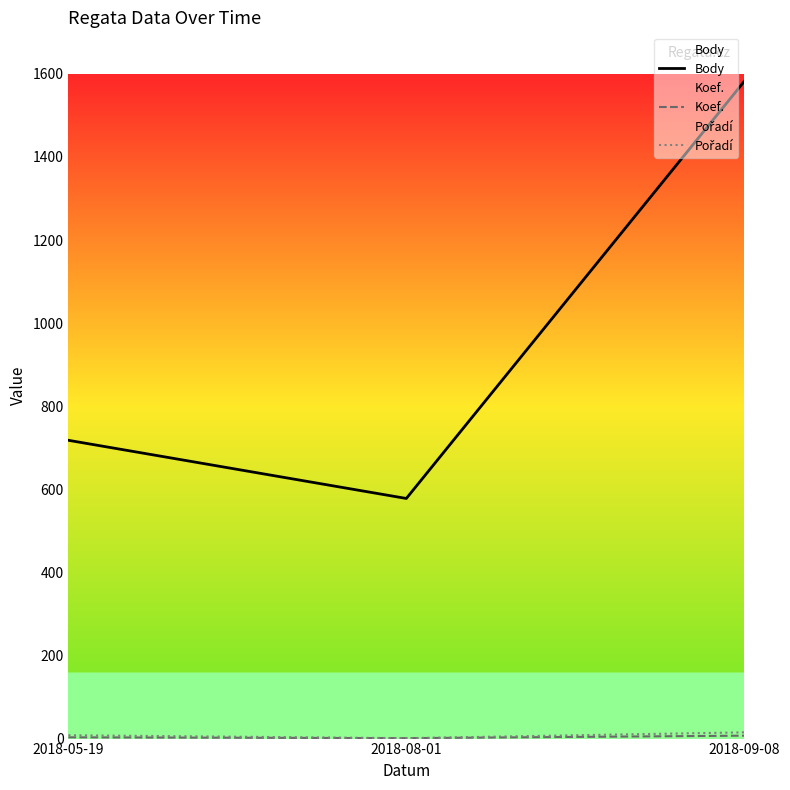

How many data points in Koef. are above 3?

1